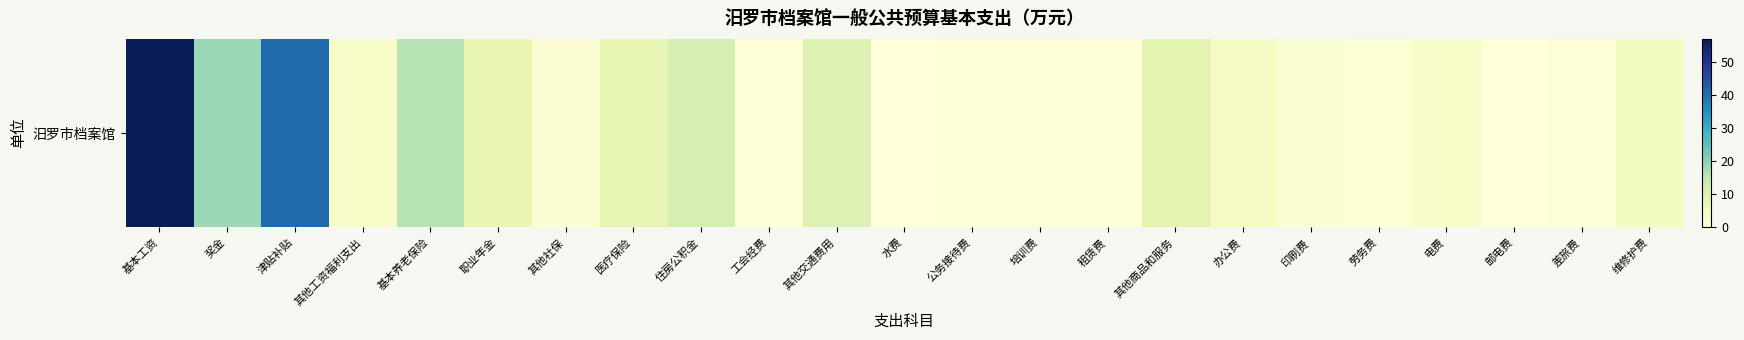

The value at 医疗保险 is 4.2. True or false?

False